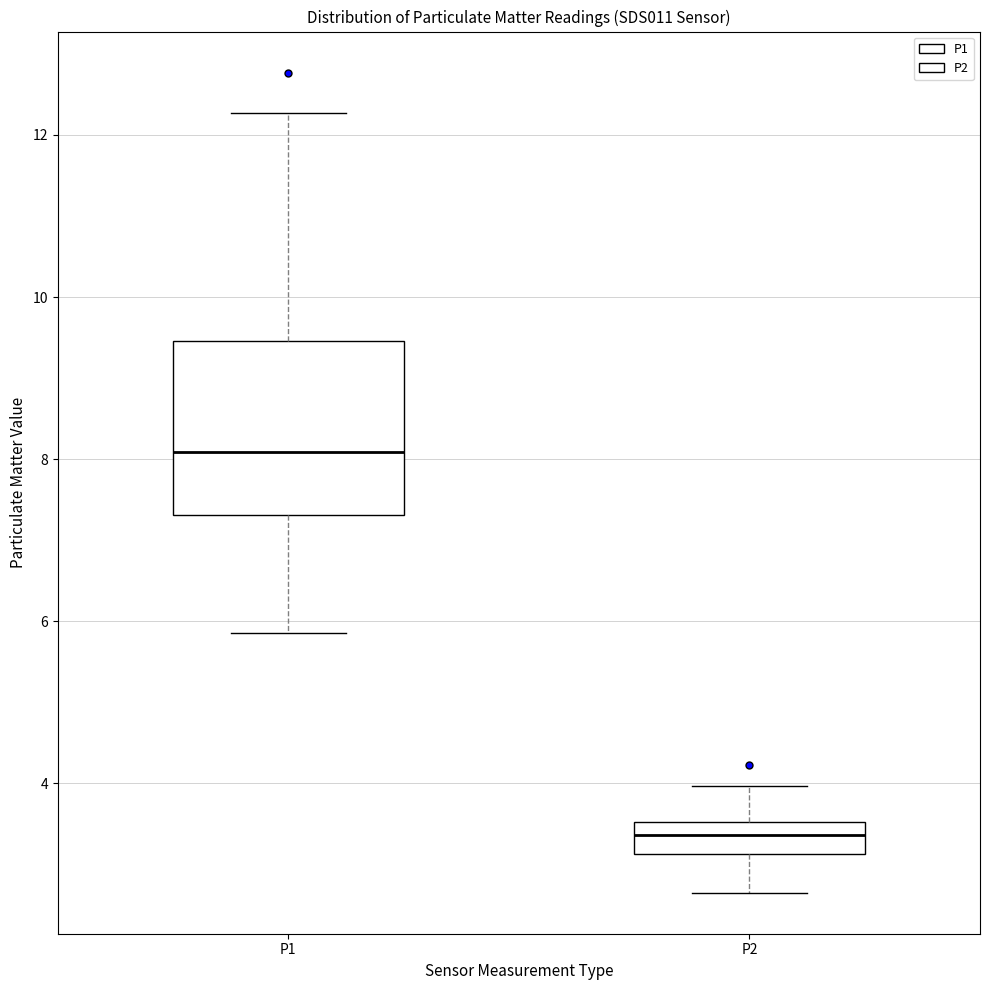

Reading left to right, transcribe this box plot: for each box, give where its median line is, the range the box spans, and where its two whiskers end, as read against the y-axis. The values are not printed on the chart, so give them approximately, as read against the axis.

P1: median 8.0, box 7.4 to 9.4, whiskers 5.8 to 12.2
P2: median 3.4, box 3.2 to 3.6, whiskers 2.6 to 4.0